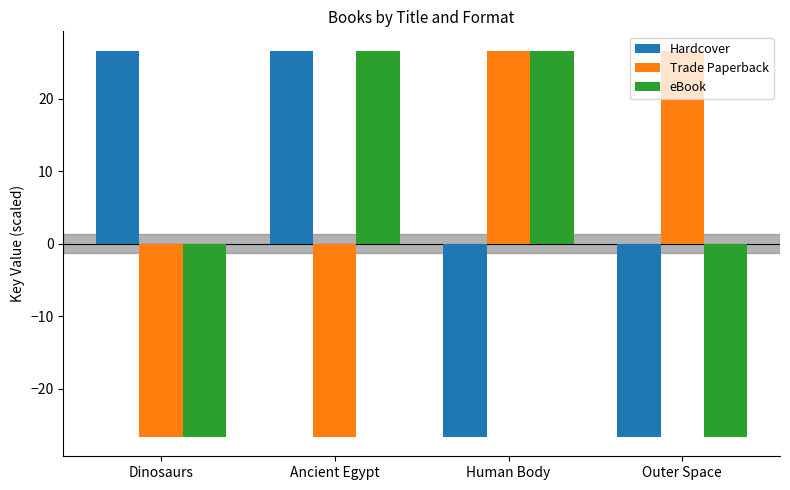

Is it true that Trade Paperback equals 44.8 at Human Body?

False